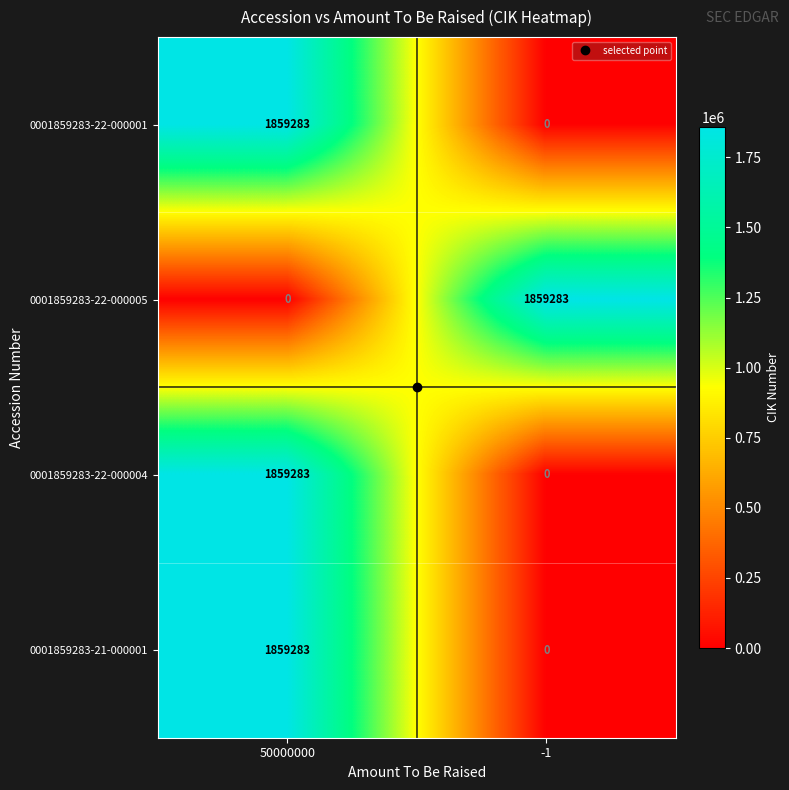

At which category is the sum across all series the highest?

50000000